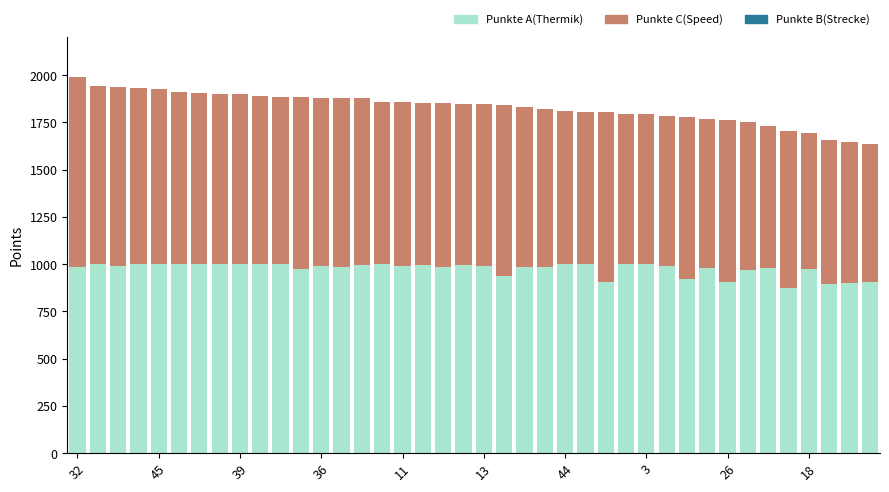

What is the maximum value for Punkte A(Thermik)?

1000.0